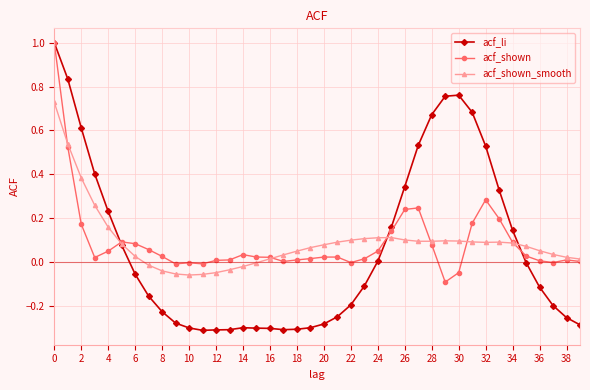

How many data points does each series have?

40